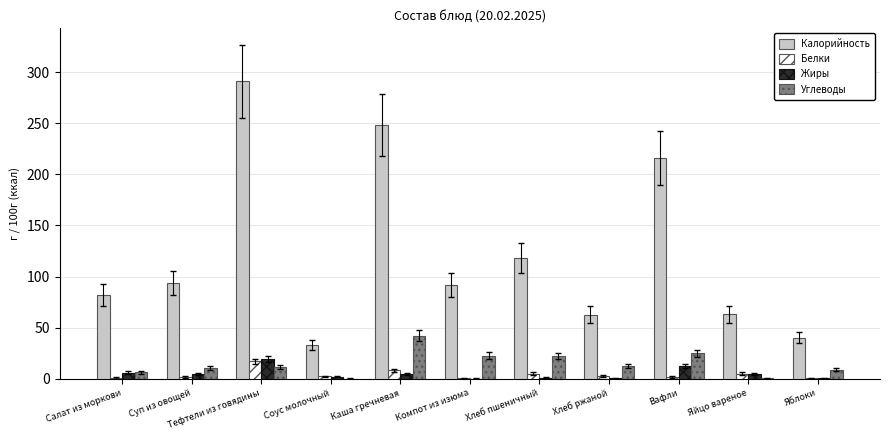

What is the greatest value displayed?

291.0